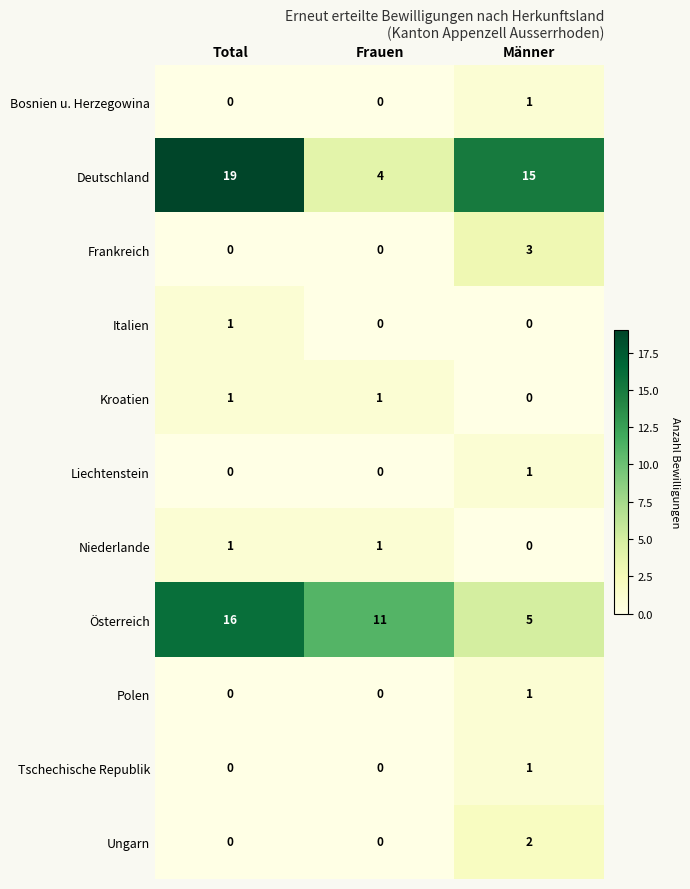

Which series has the largest range (max minus min)?

Deutschland